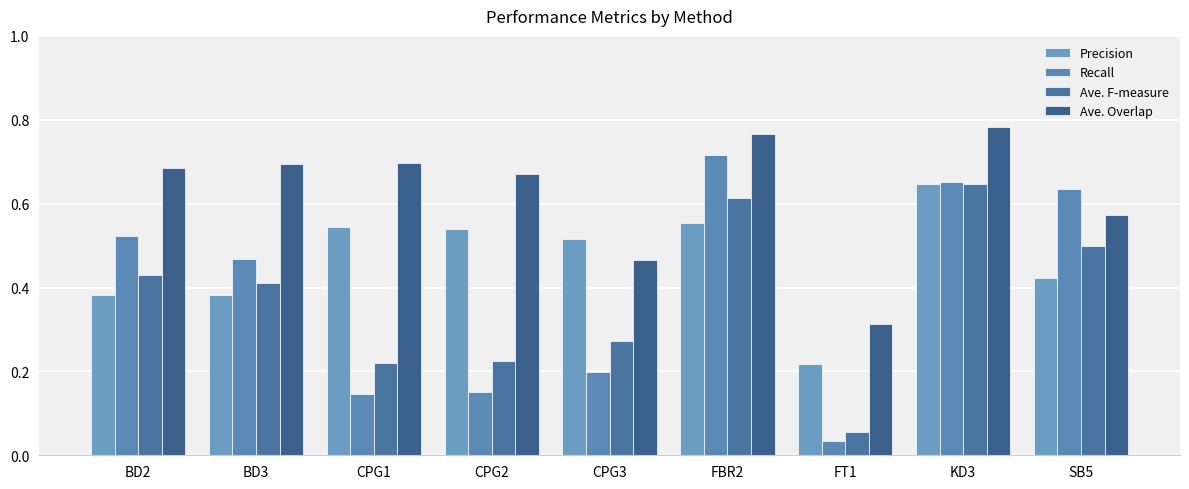

Is the value of Precision at FBR2 greater than the value of Ave. Overlap at CPG2?

No